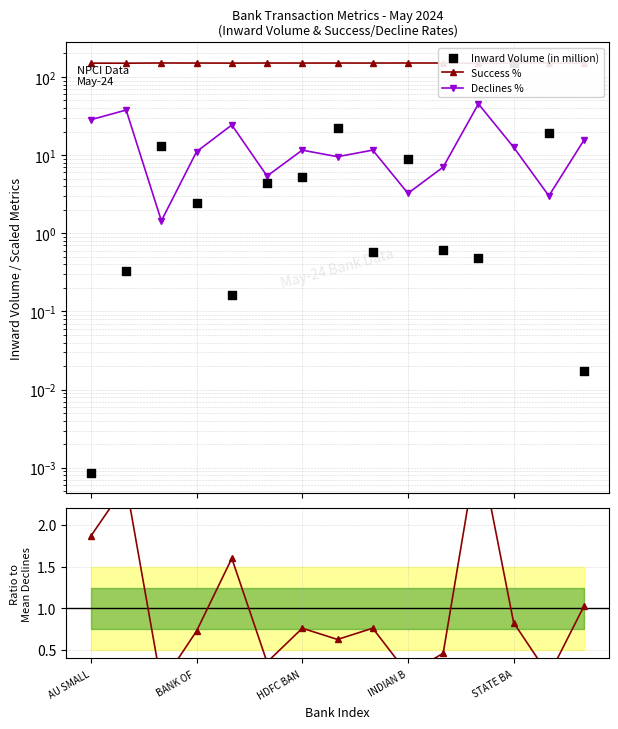

Which series reaches the minimum Y coordinate?

Inward Volume (in million)